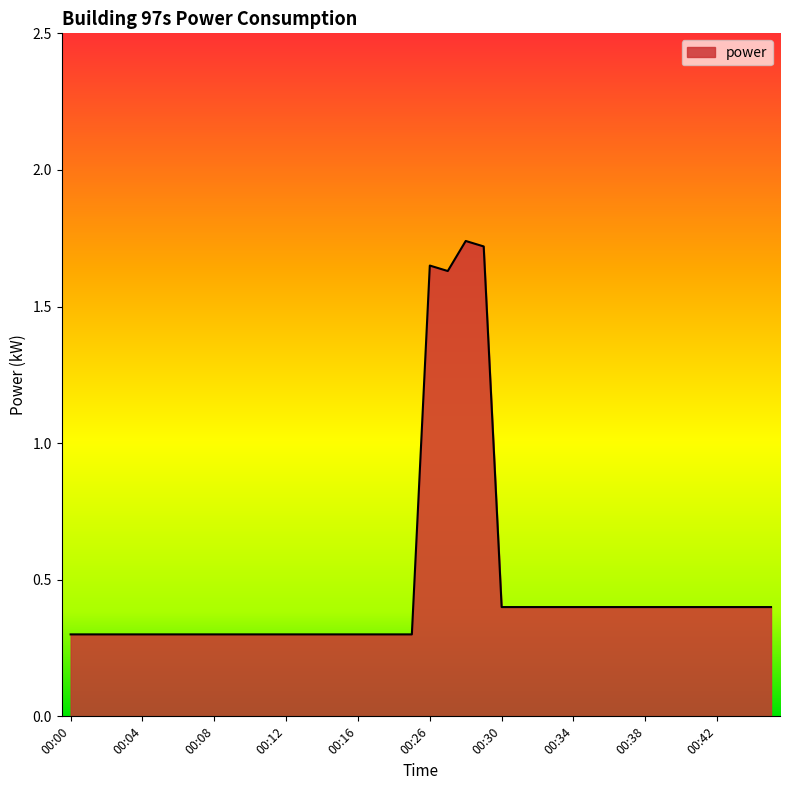

What is the difference between the maximum and minimum values?

1.4